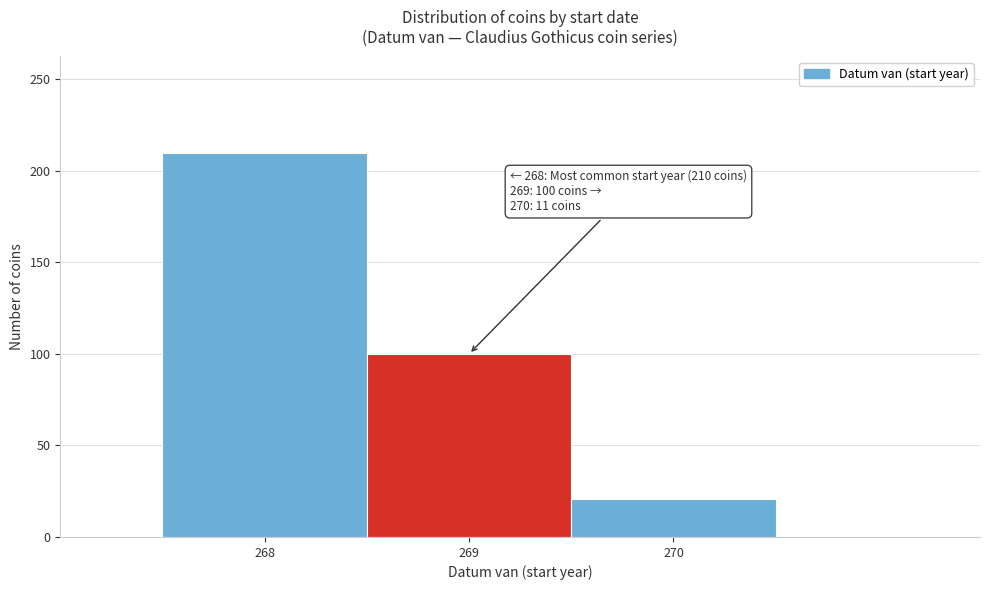

Which range on the x-axis has the tallest bar?

267.5 to 268.5